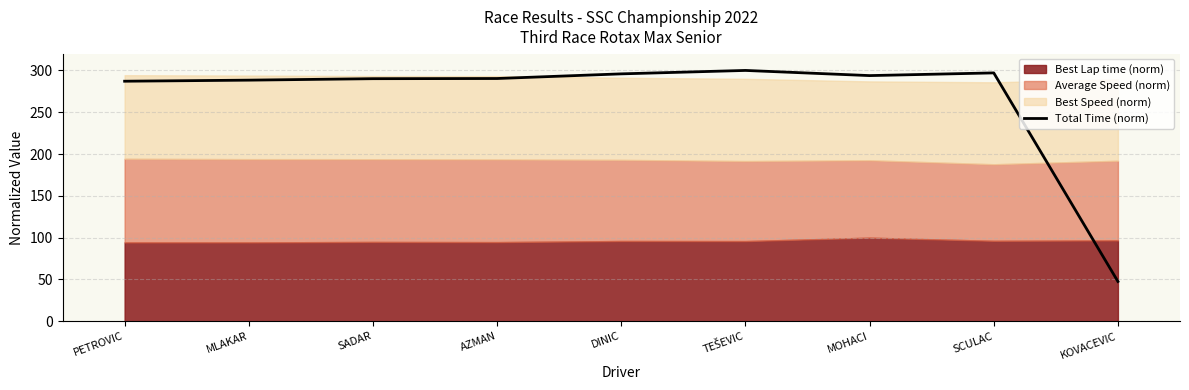

Reading left to right, what are all the values shown in this chart?

287.1	288.4	290.1	290.3	295.9	300.0	293.8	297.1	47.6